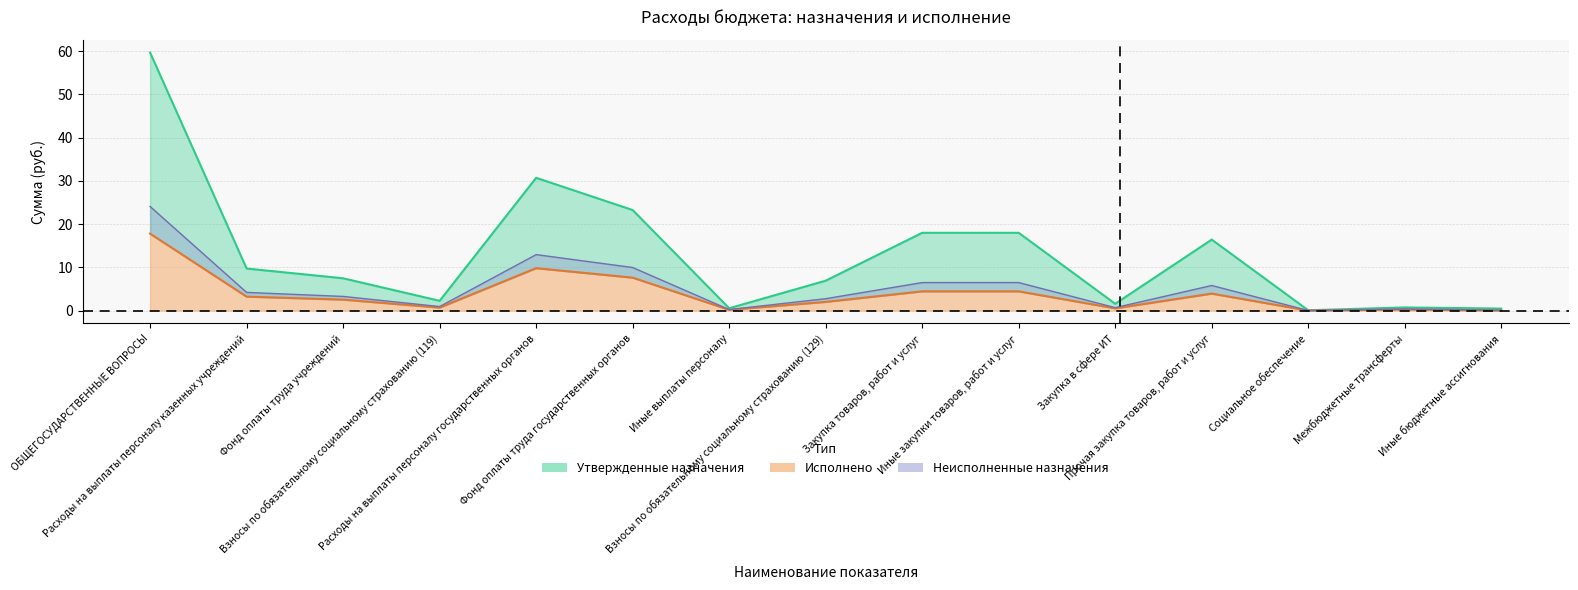

What is the greatest value displayed?

59.7